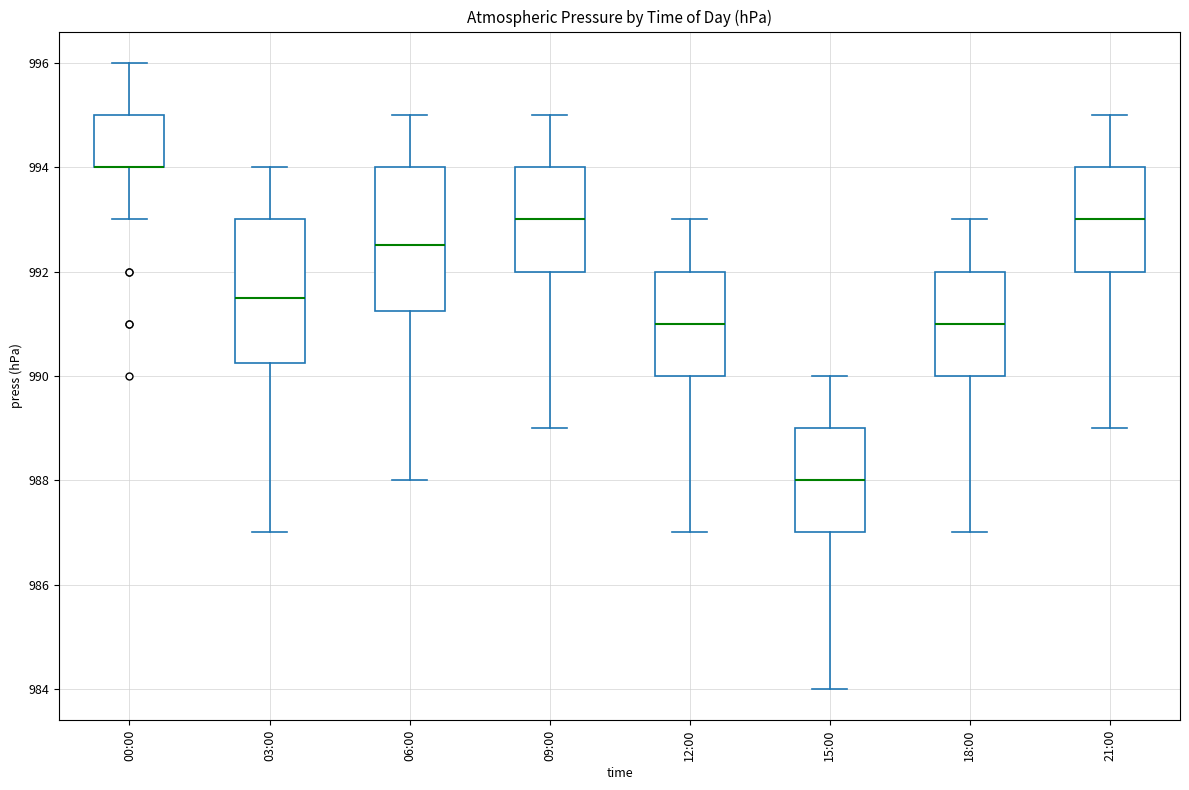

Reading left to right, transcribe this box plot: for each box, give where its median line is, the range the box spans, and where its two whiskers end, as read against the y-axis. The values are not printed on the chart, so give them approximately, as read against the axis.

00:00: median 994.0 (drawn on the box's lower edge), box 994.0 to 995.0, whiskers 993.0 to 996.0
03:00: median 991.6, box 990.2 to 993.0, whiskers 987.0 to 994.0
06:00: median 992.6, box 991.2 to 994.0, whiskers 988.0 to 995.0
09:00: median 993.0, box 992.0 to 994.0, whiskers 989.0 to 995.0
12:00: median 991.0, box 990.0 to 992.0, whiskers 987.0 to 993.0
15:00: median 988.0, box 987.0 to 989.0, whiskers 984.0 to 990.0
18:00: median 991.0, box 990.0 to 992.0, whiskers 987.0 to 993.0
21:00: median 993.0, box 992.0 to 994.0, whiskers 989.0 to 995.0